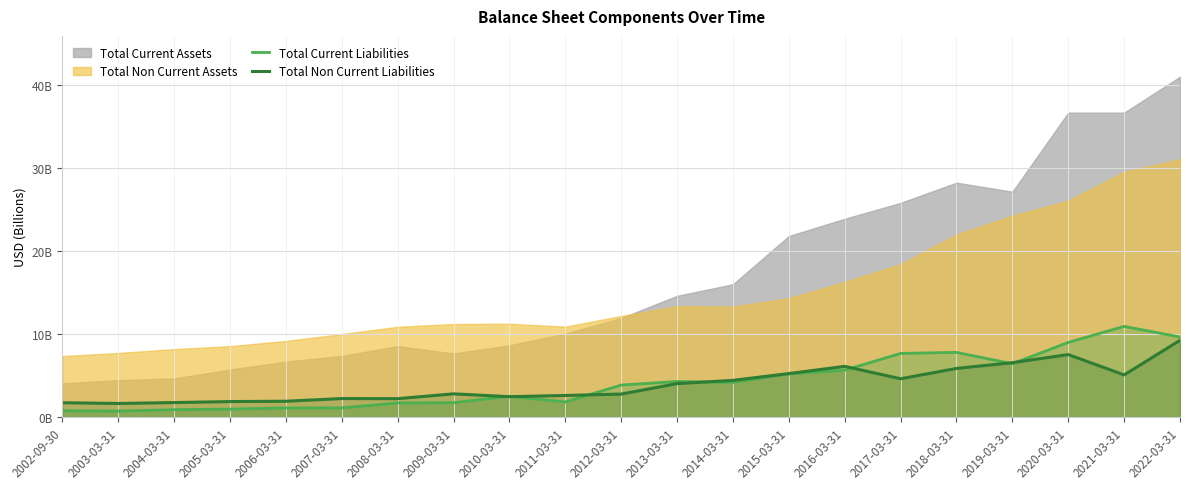

What is the value of the Total Non Current Liabilities point at the 3rd from the left?

1.7